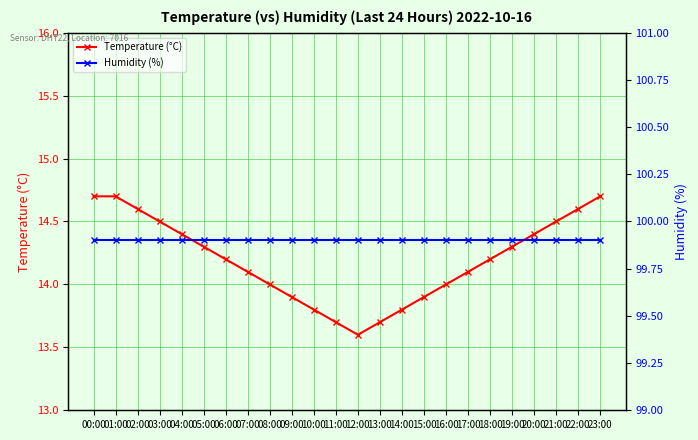

Is it true that Humidity (%) equals 99.9 at 00:00?

True